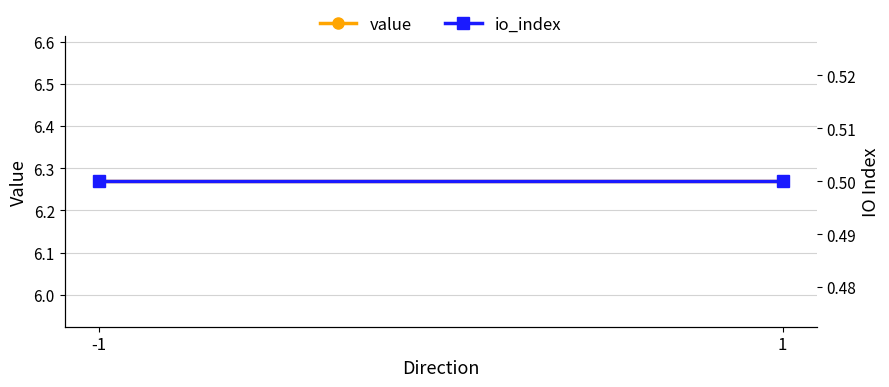

What is the sum of all io_index values?

1.0